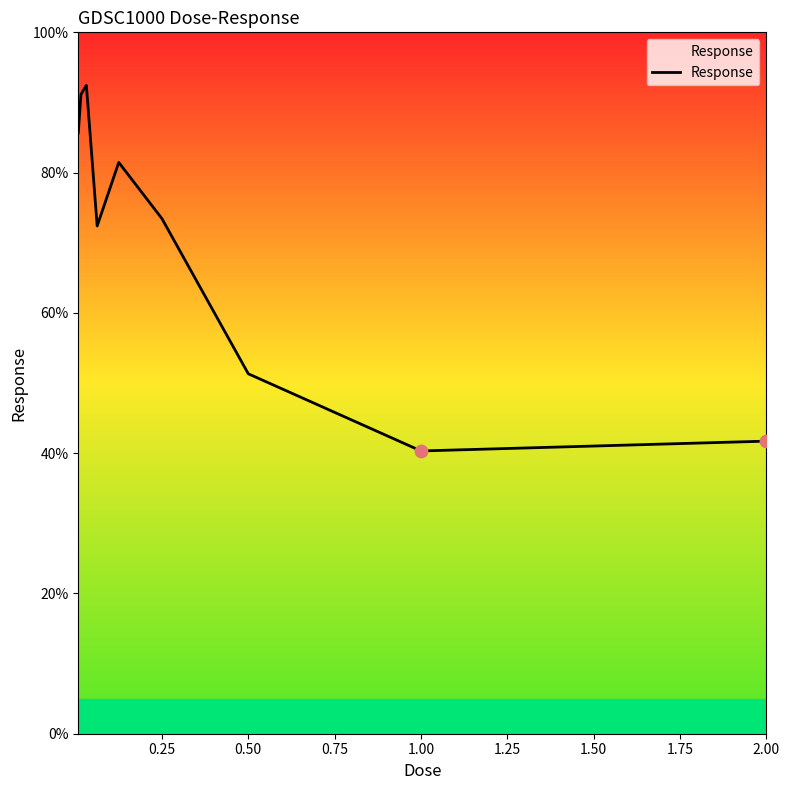

What is the maximum value shown in the chart?

92.4